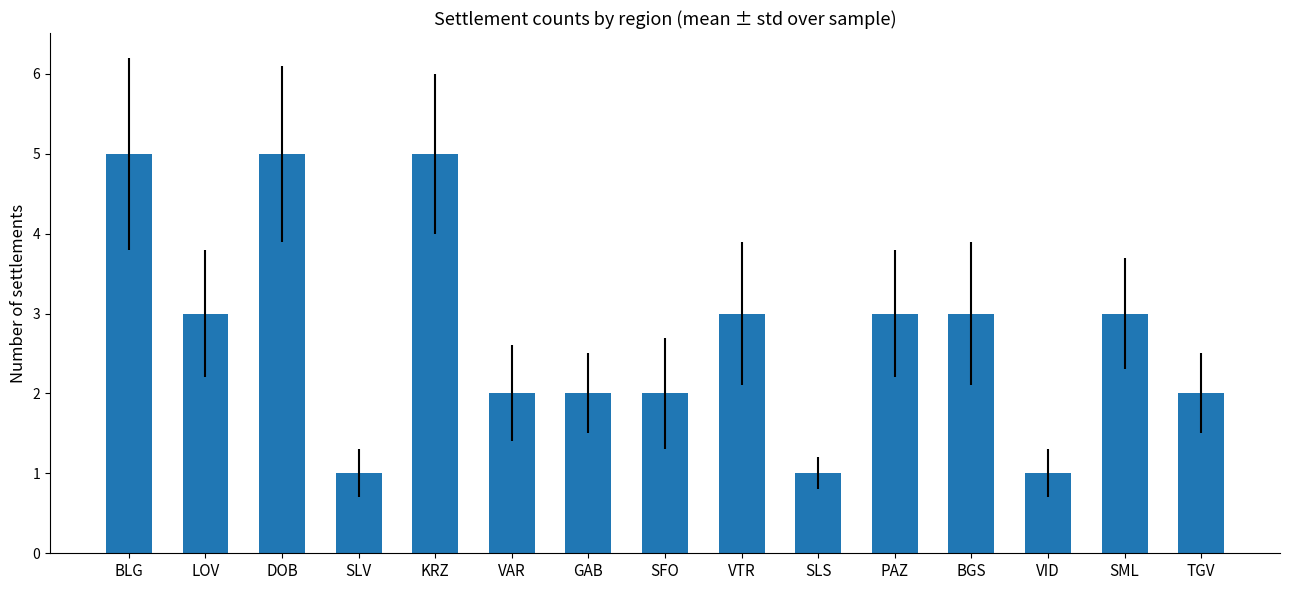

At which label does the data first exceed 3?

BLG